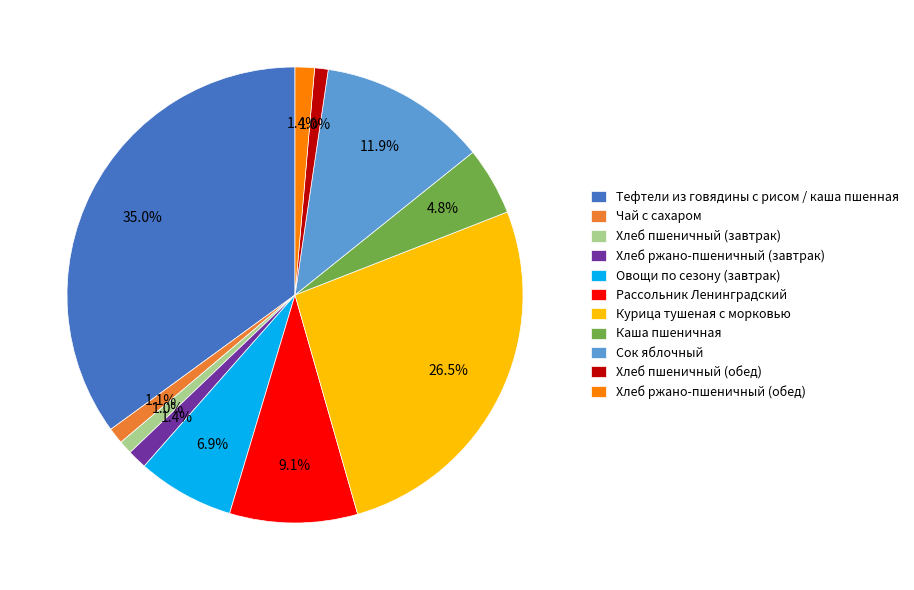

Which has a higher value, Каша пшеничная or Курица тушеная с морковью?

Курица тушеная с морковью